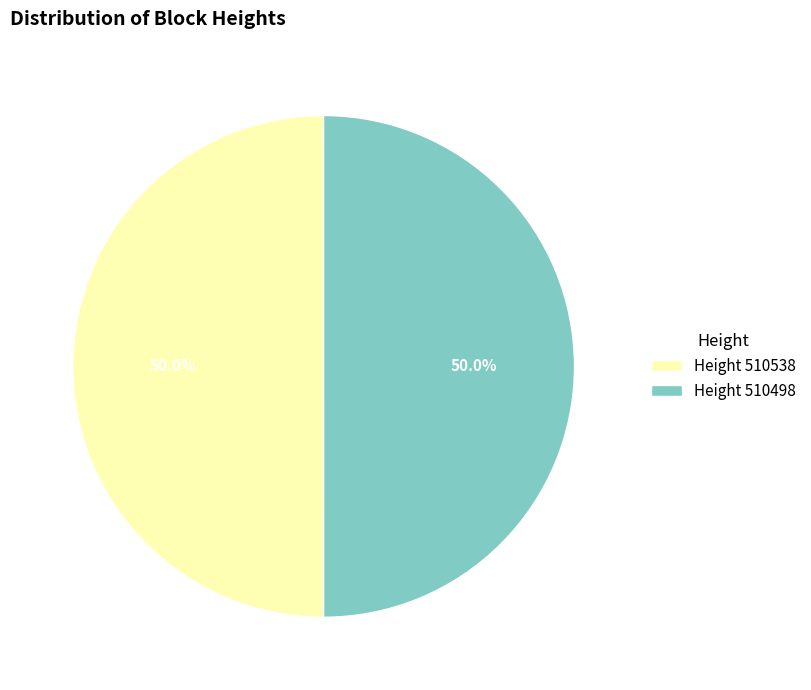

Approximately how many times larger is the value at Height 510498 compared to Height 510538?

1.0